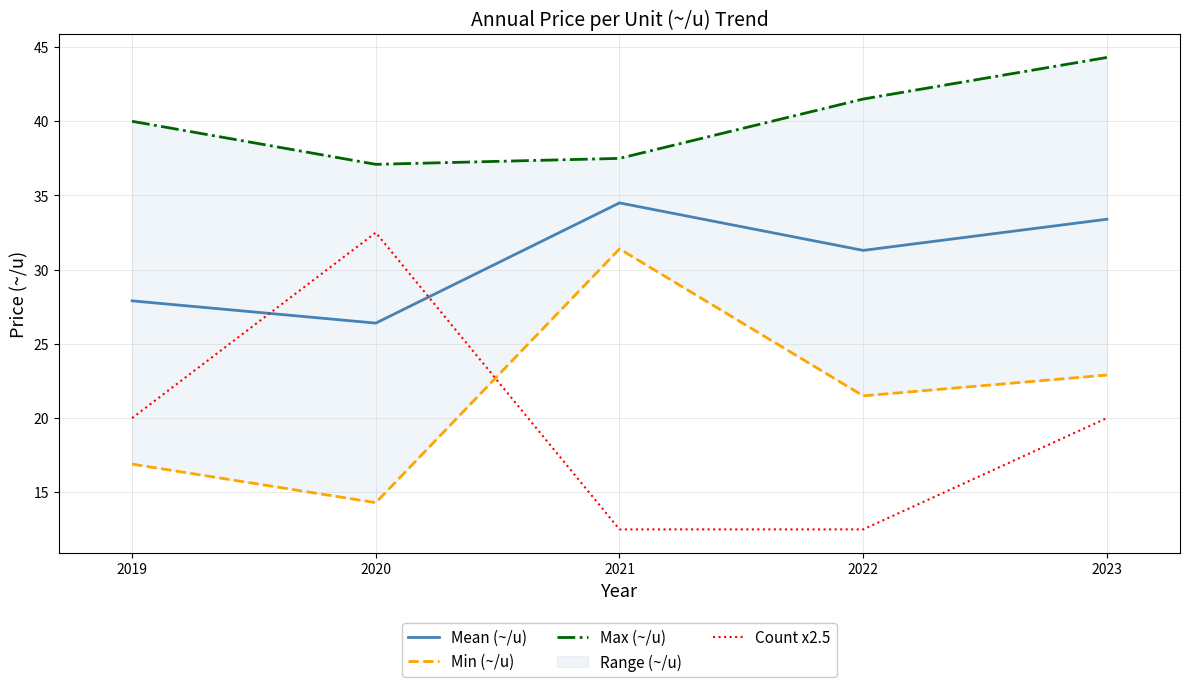

What is the spread (max minus min) of values at 2022?

29.0